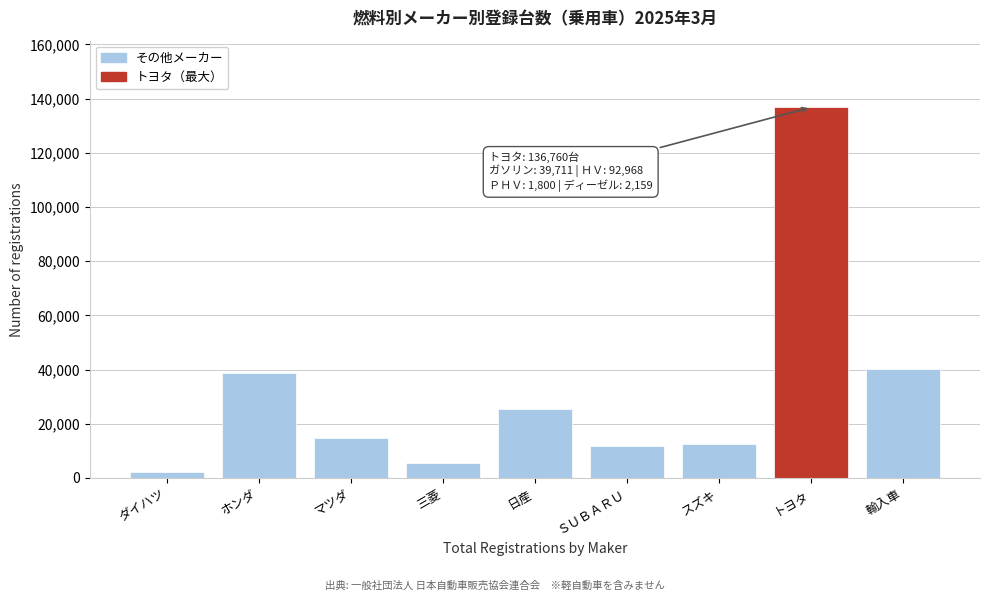

What is the approximate value at ホンダ, to the nearest 10?

38780